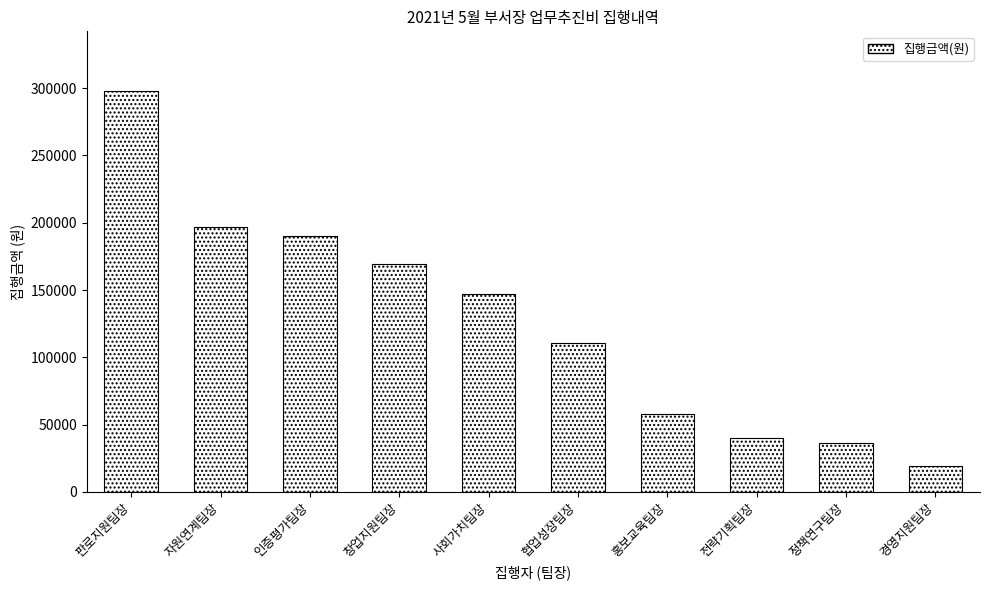

How many bars are there in total?

10